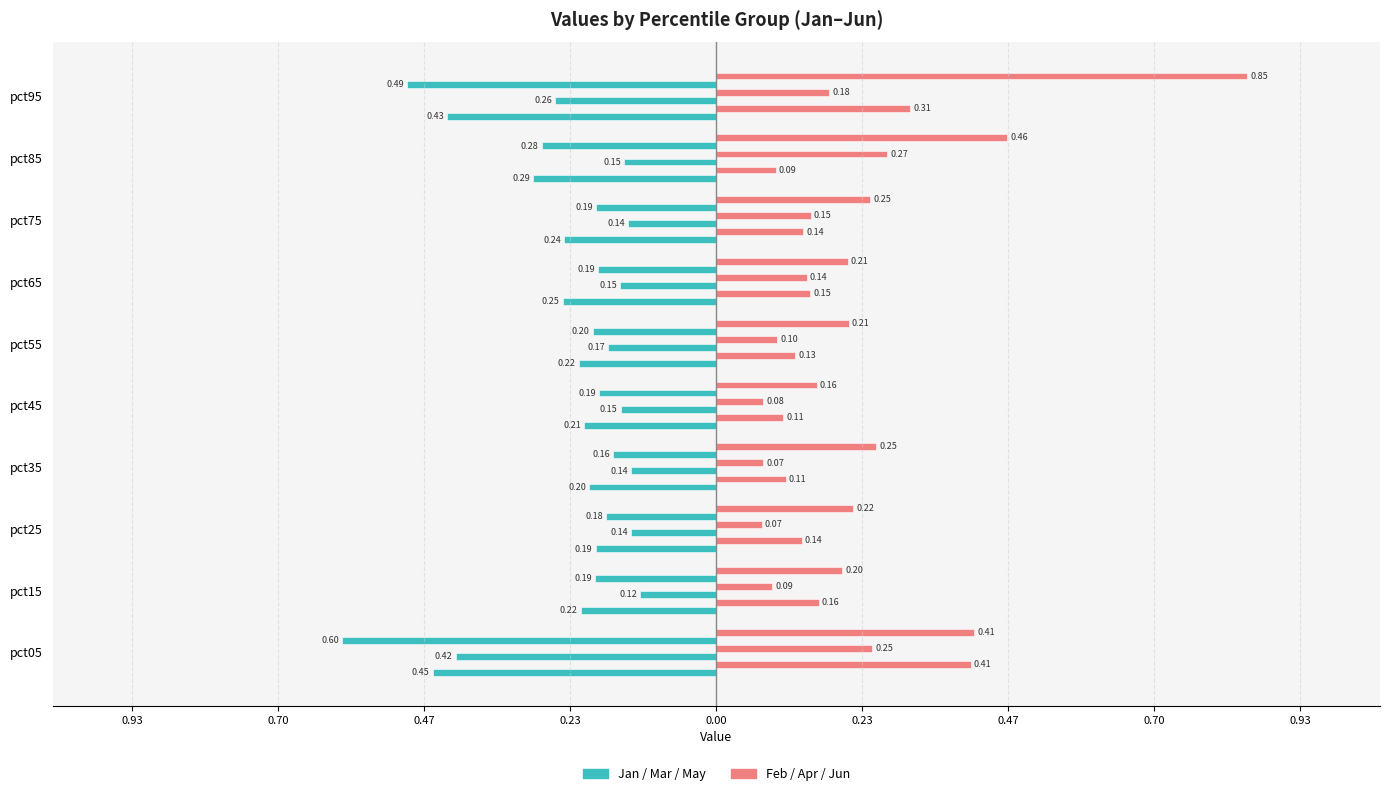

How many bars are there in total?

60